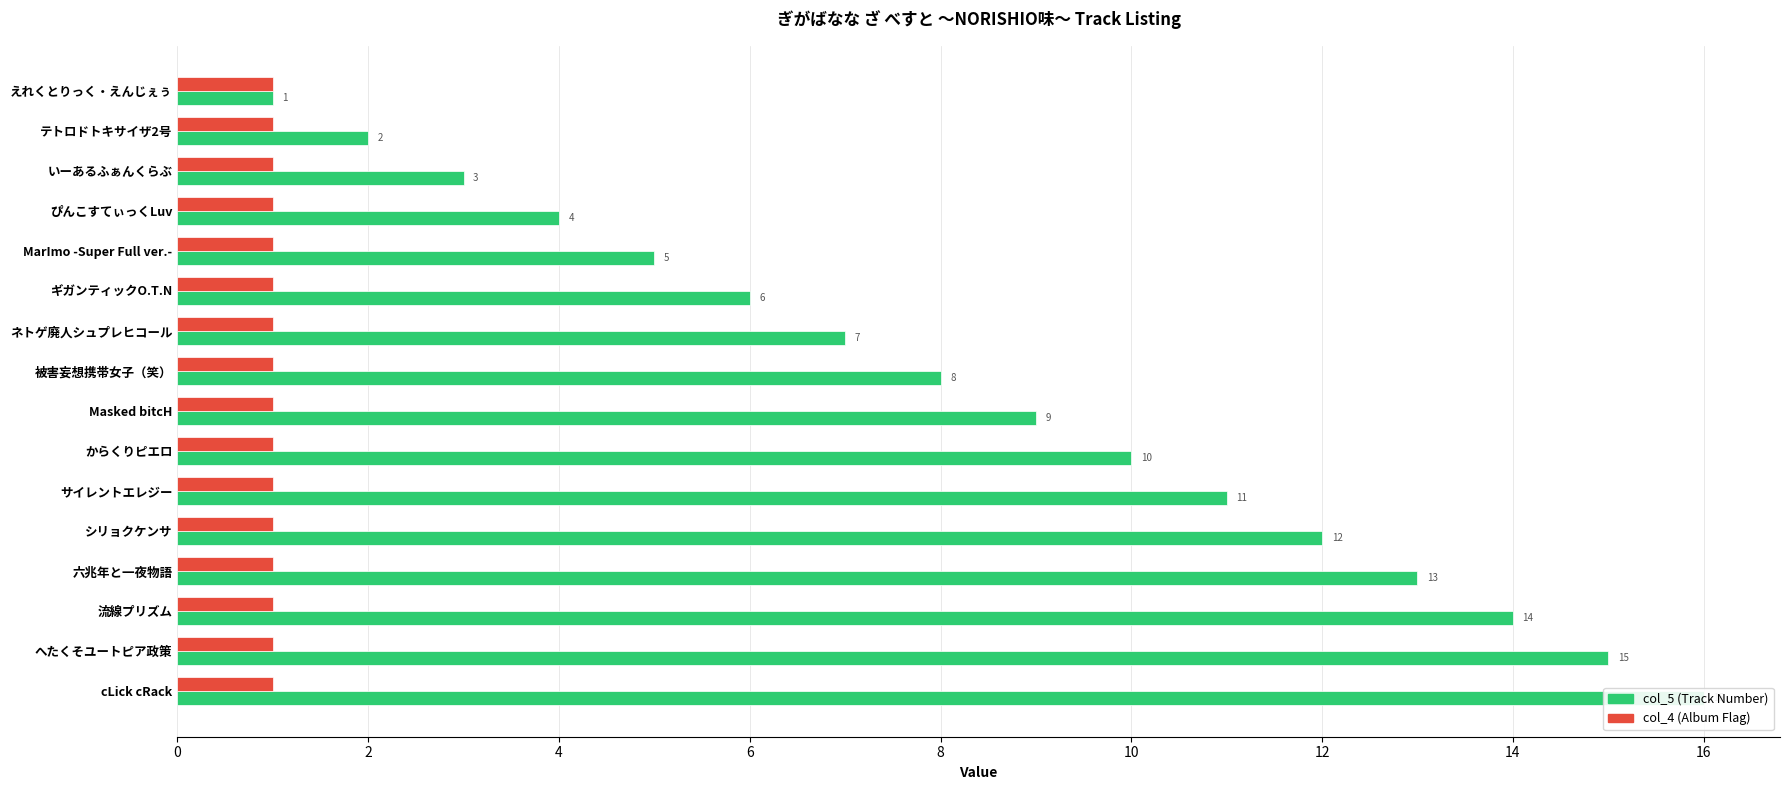

Is it true that col_5 (Track Number) equals 1.3 at いーあるふぁんくらぶ?

False